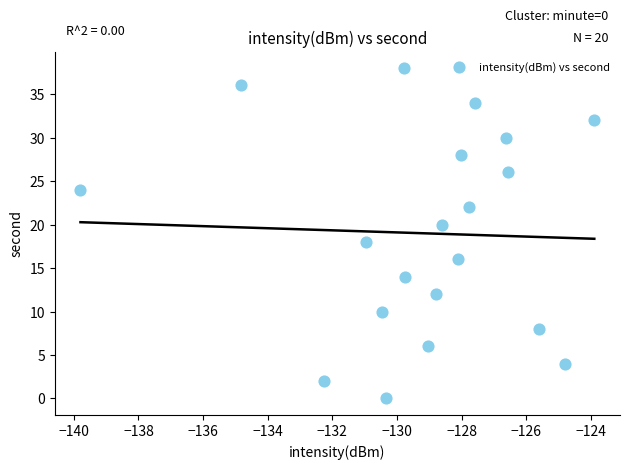

What is the range of Y values (max minus min)?

38